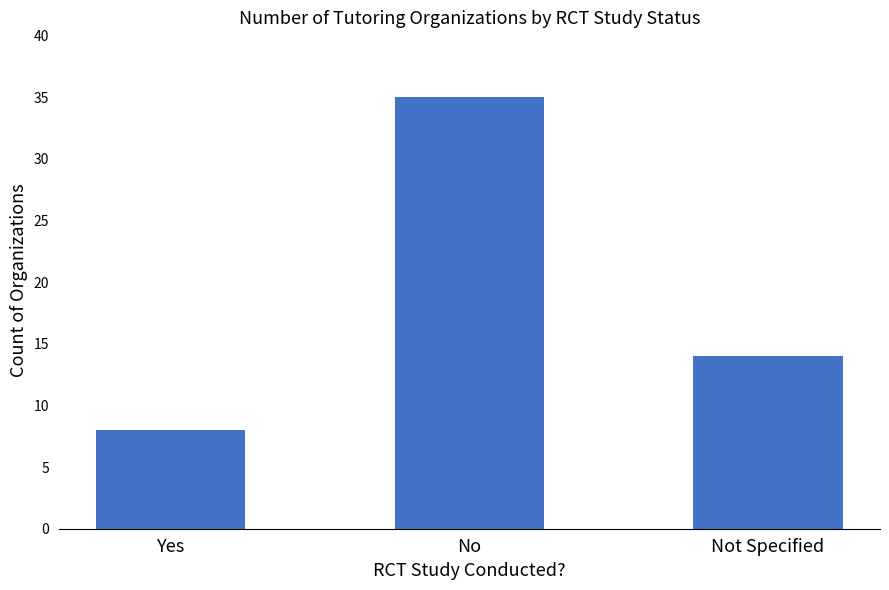

Is it true that the value at Yes is 8?

True